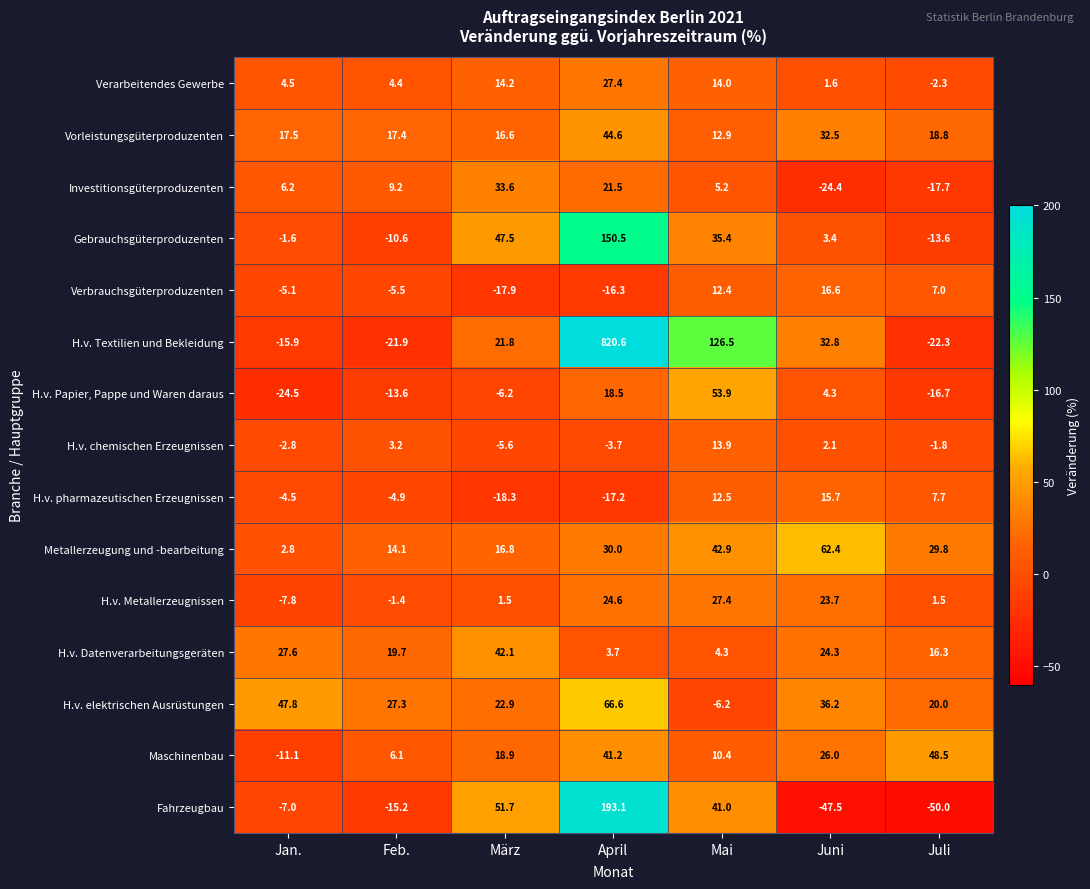

Which category has the highest value across all series?

April